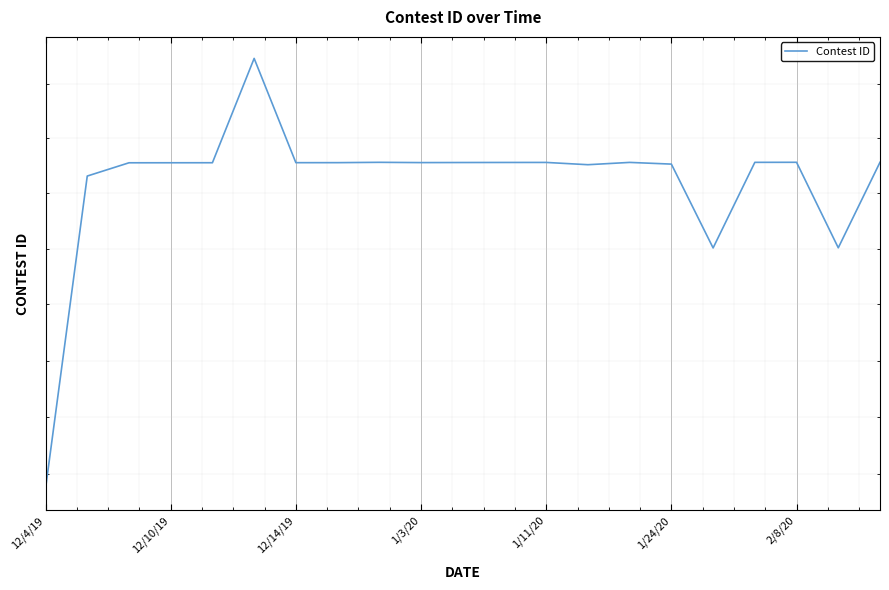

How many points are lower than both their immediate neighbors (excluding endpoints)?

5